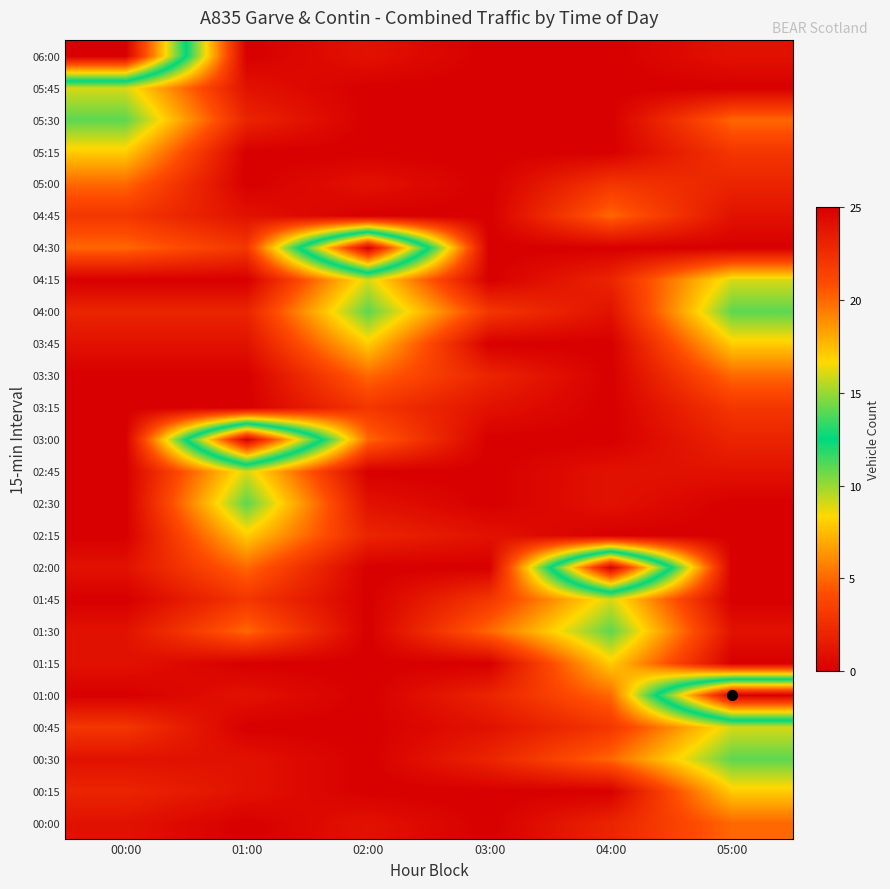

What is the difference between the highest and lowest values at 02:00?

25